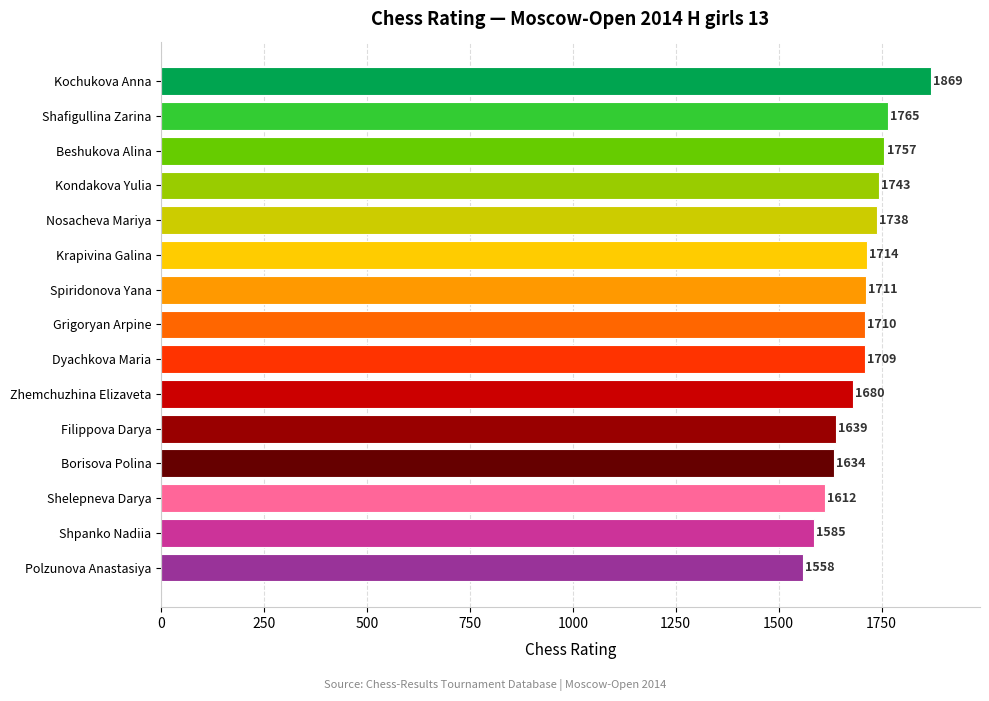

Which category has the lowest value across all series?

Polzunova Anastasiya